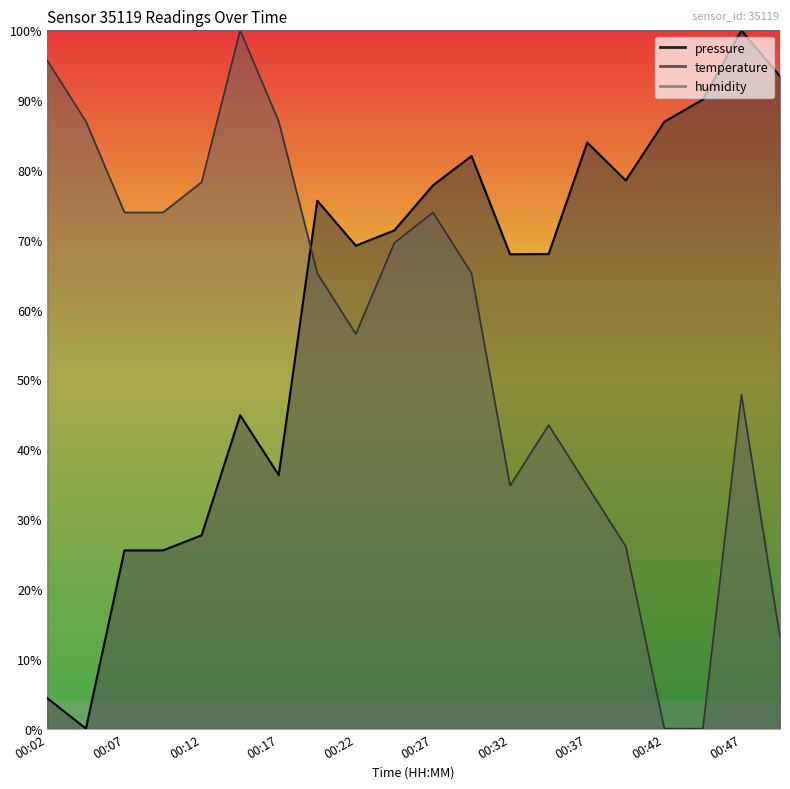

Which series has the largest total across all categories?

pressure